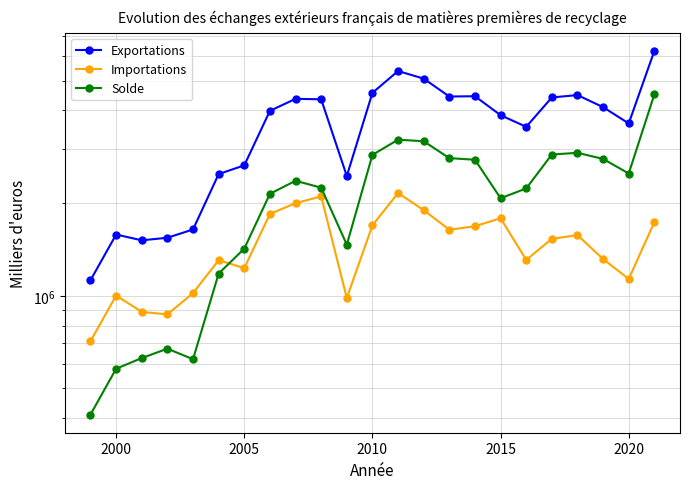

What are all the series names shown in the legend?

Exportations, Importations, Solde